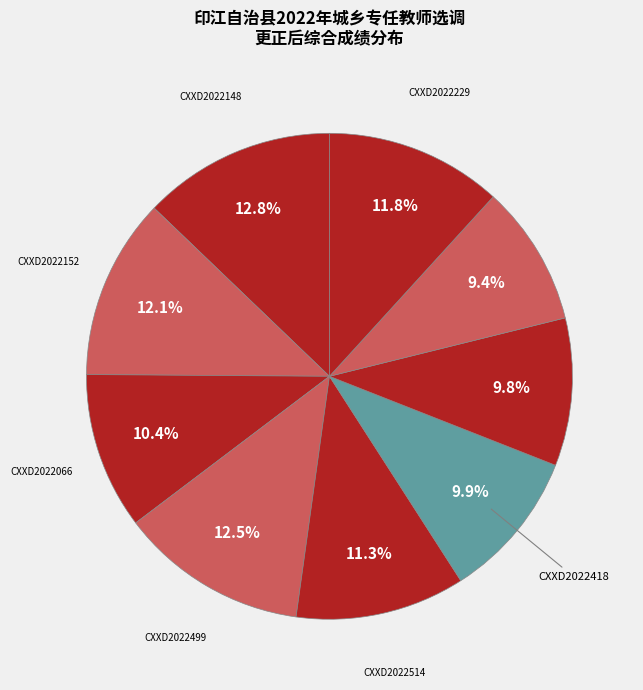

How many segments does this pie chart have?

9